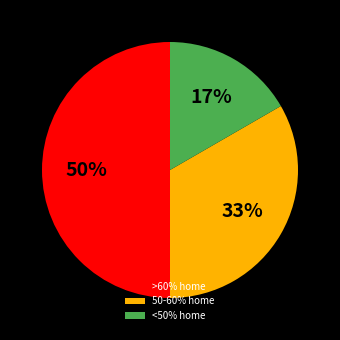

Rank the categories by value from lowest to highest.

<50% home, 50-60% home, >60% home